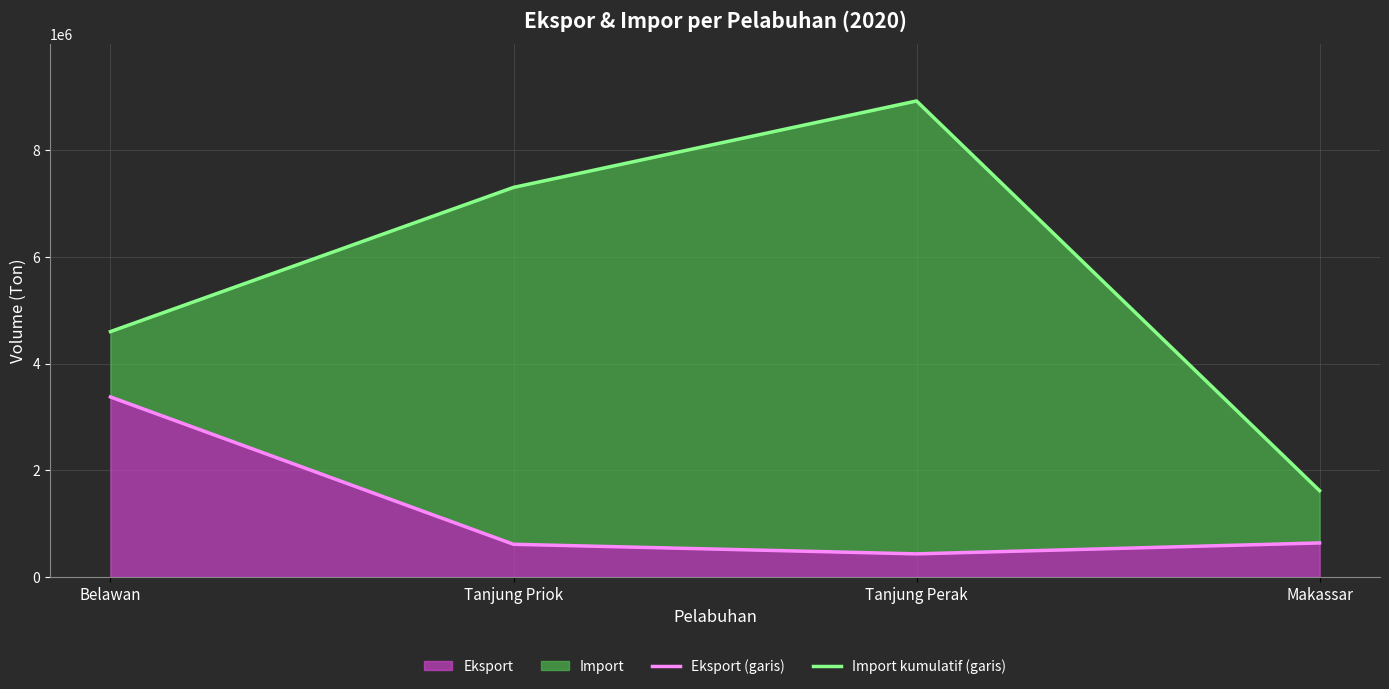

Which series has the widest spread of values?

Import kumulatif (garis)